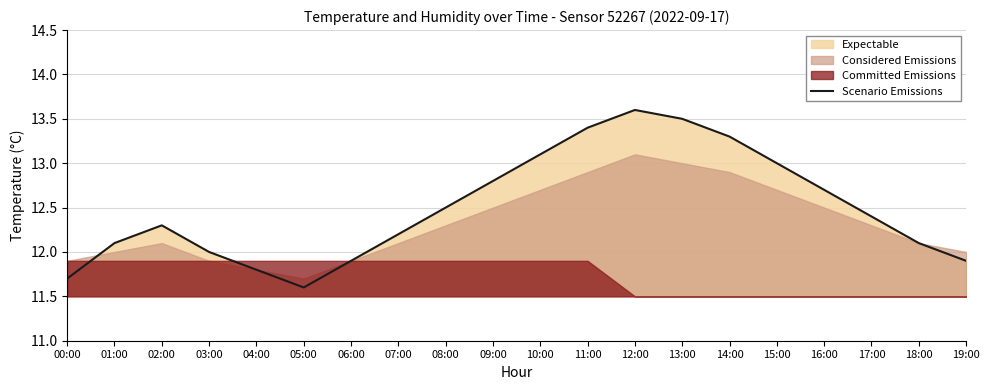

Does the chart have visible grid lines?

Yes